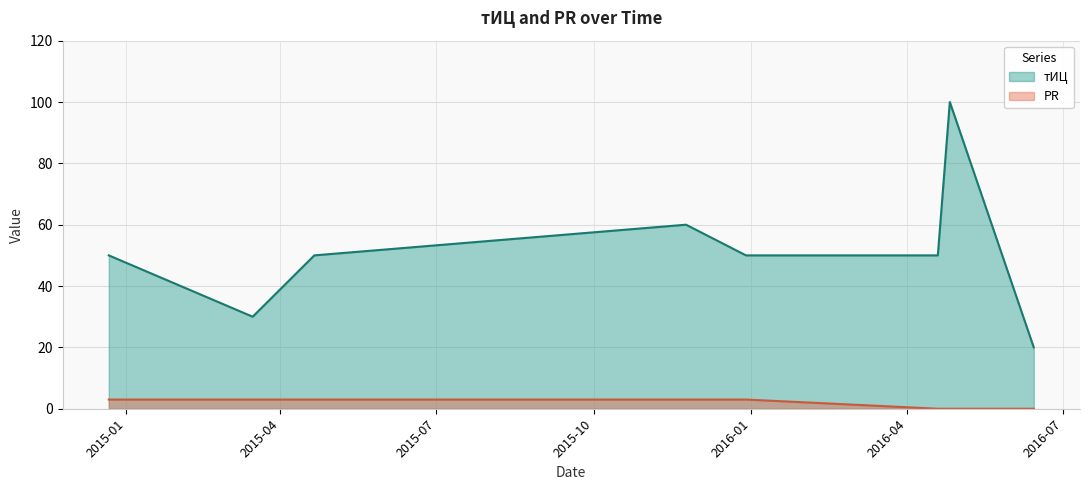

True or false: PR and тИЦ cross at least once.

False